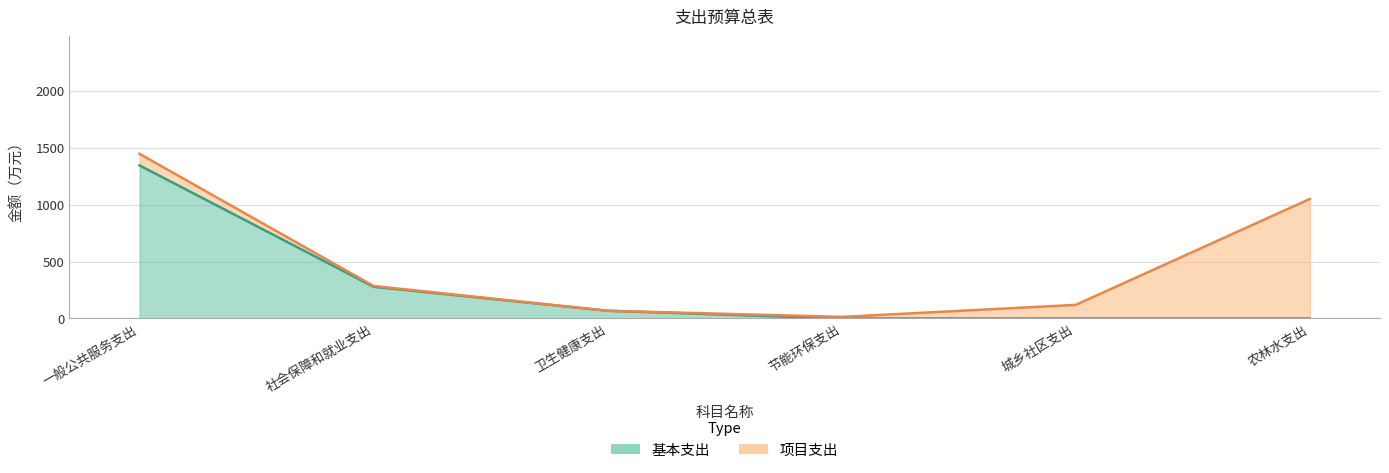

How many data points in 合计 are above 285?

3